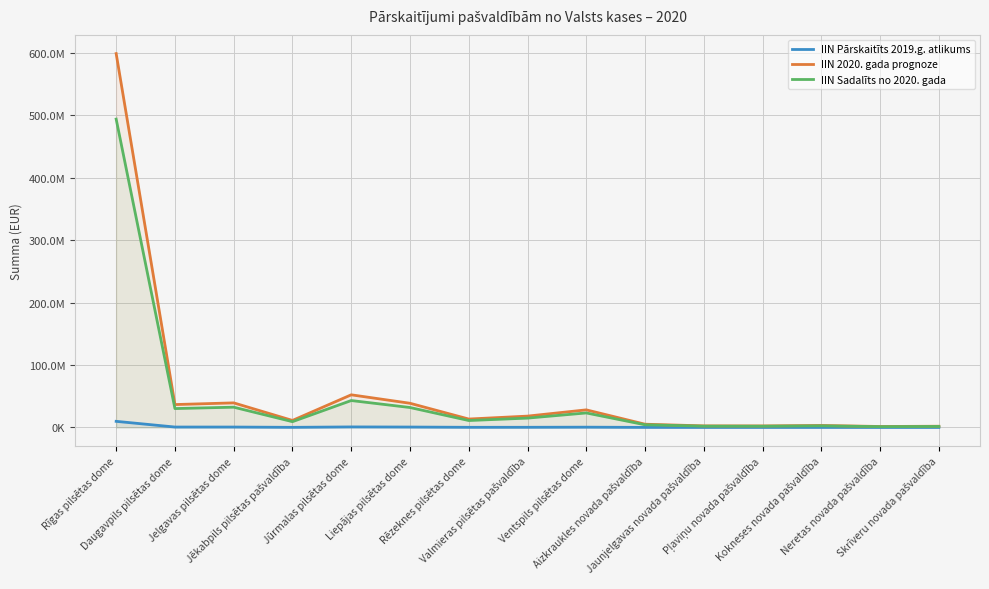

What is the label of the 4th point from the right?

Pļaviņu novada pašvaldība